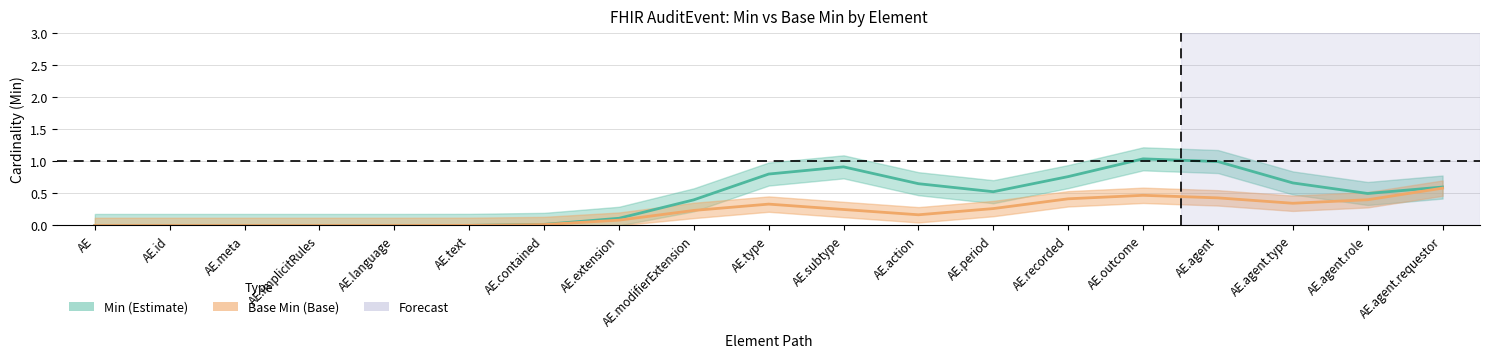

How many series are shown in this chart?

2